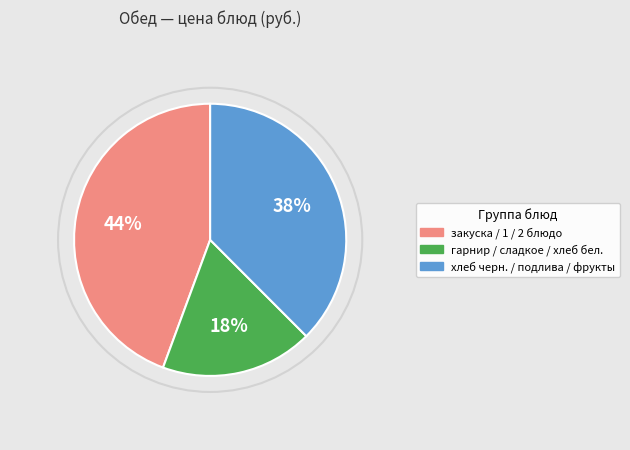

To the nearest percent, what is the average slice percentage?

33%